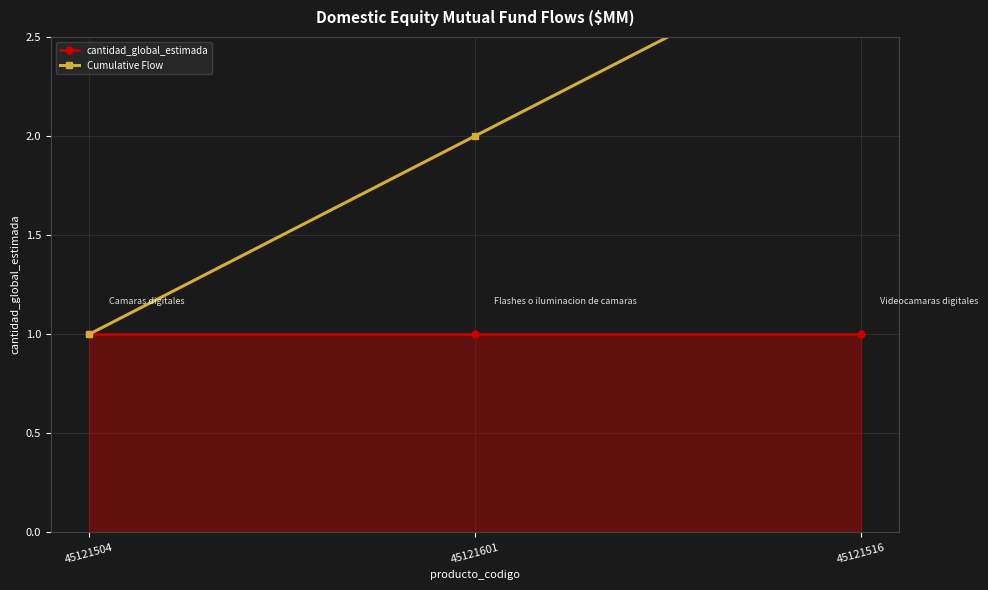

How many data points in Cumulative Flow are above 2?

1